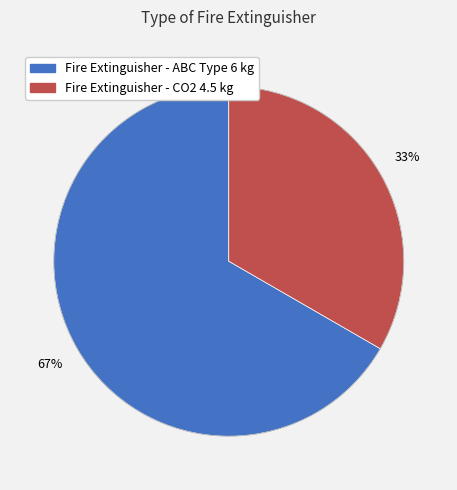

Which category has the biggest portion of the pie?

Fire Extinguisher - ABC Type 6 kg